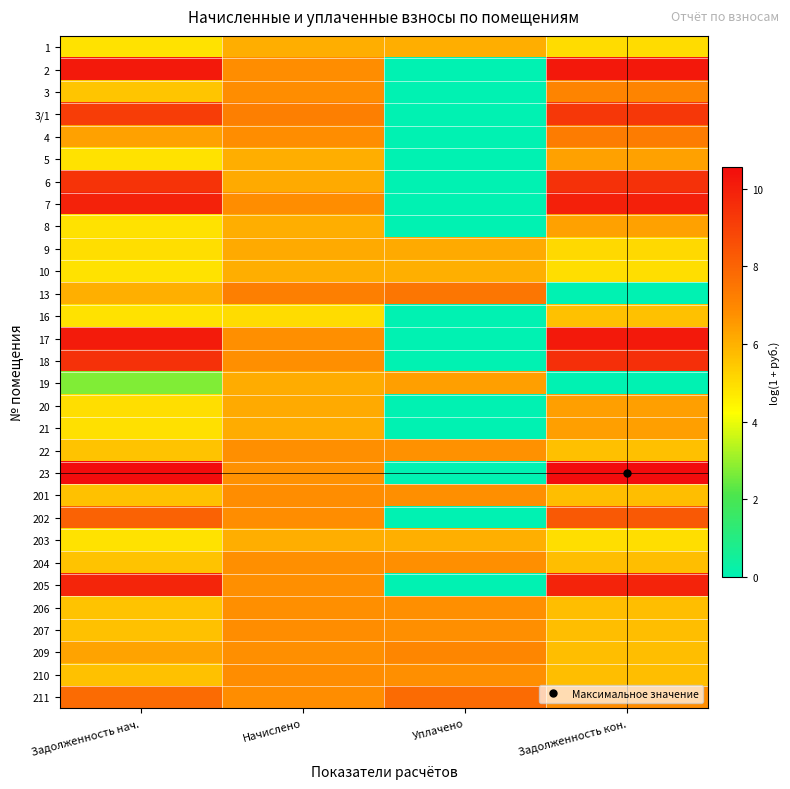

At how many categories does at least one series exceed 4?

4